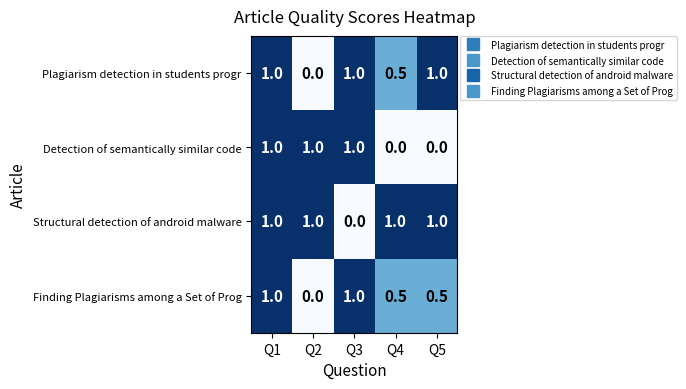

What is the greatest value displayed?

1.0